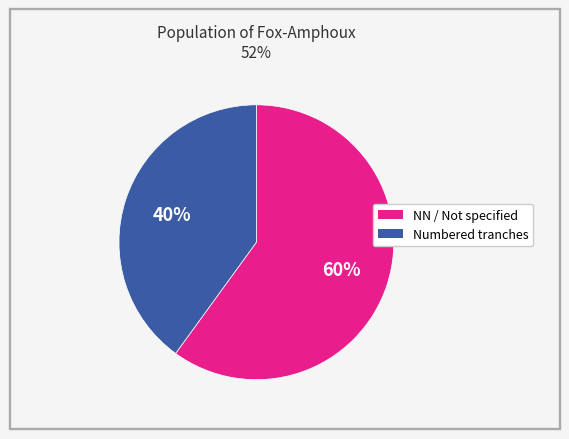

To the nearest percent, what is the difference between the largest and smallest slice percentages?

20%